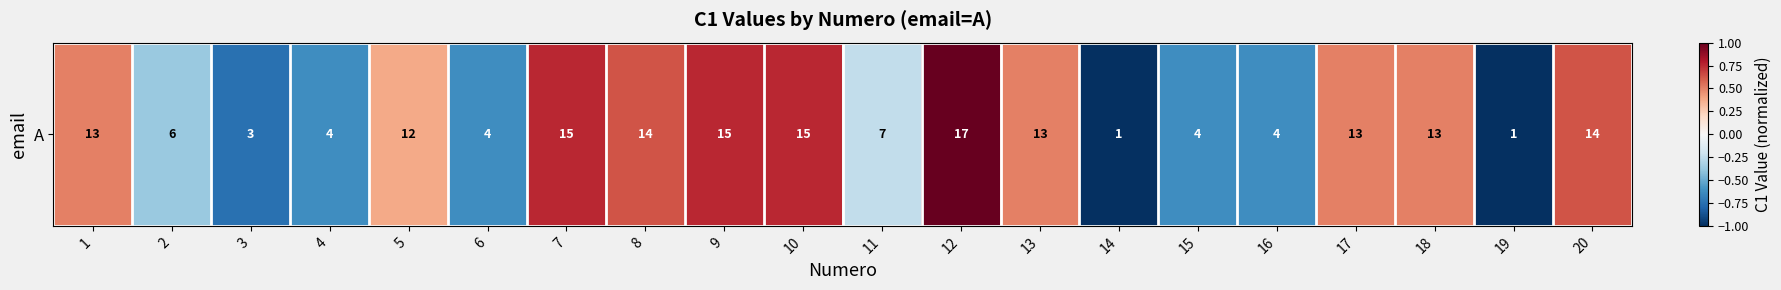

What is the sum of all values?

1.0